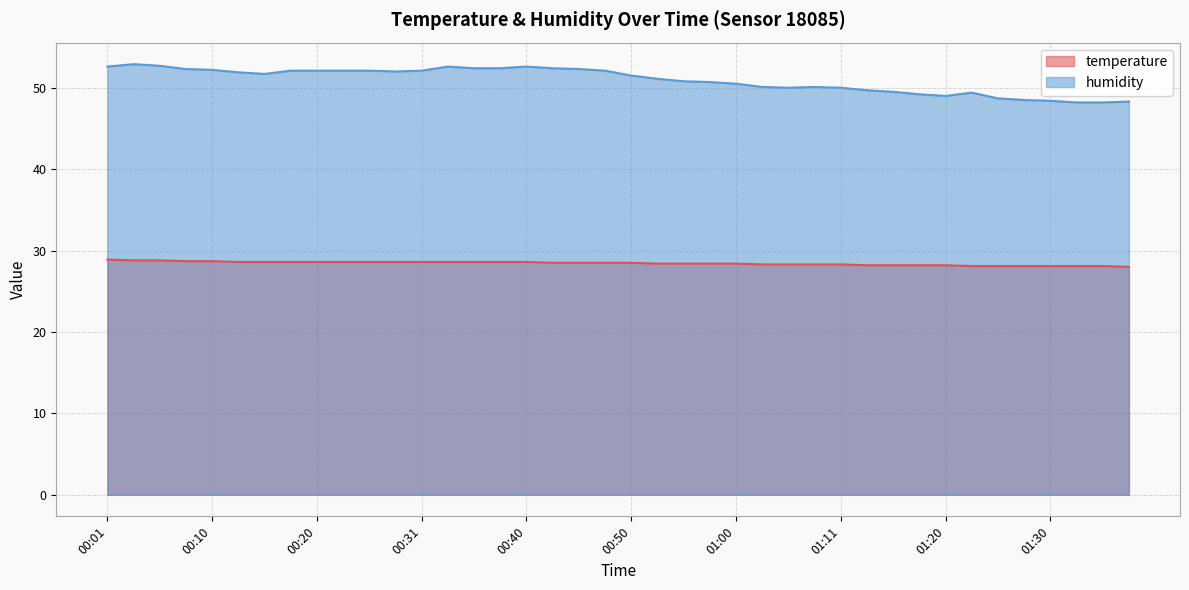

What is the spread (max minus min) of values at 01:11?

21.7